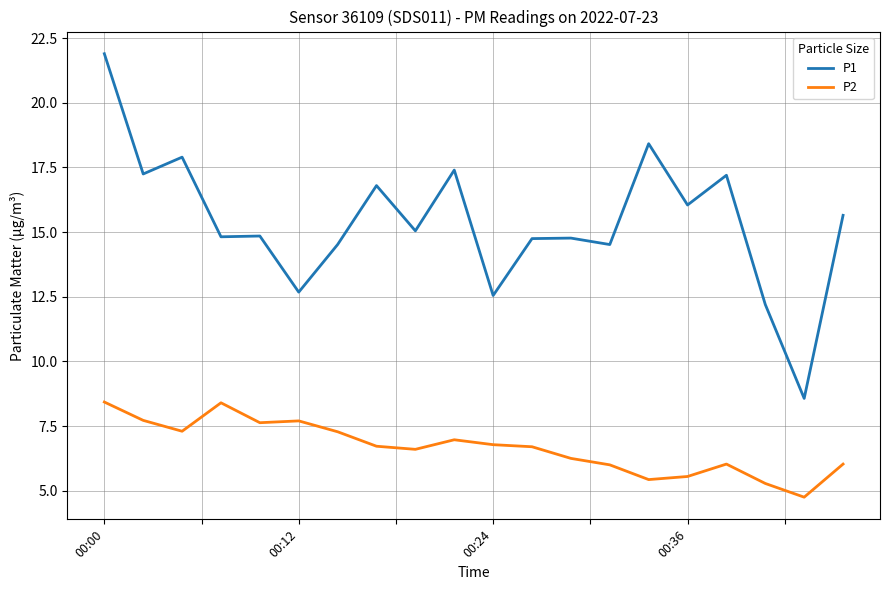

Which series has the largest total across all categories?

P1